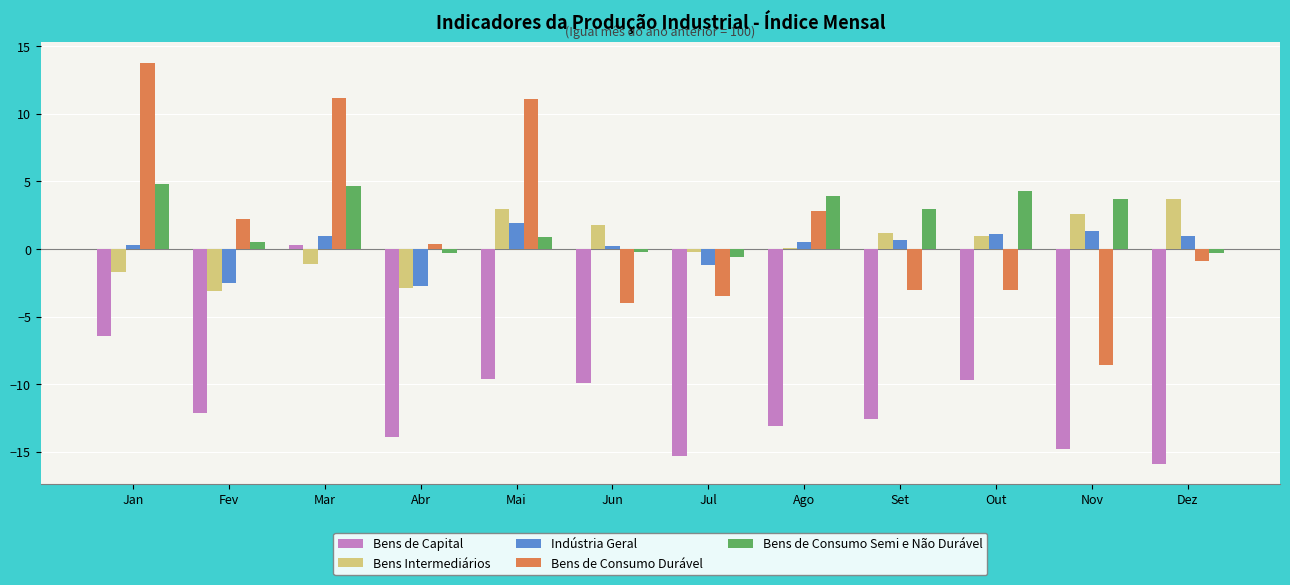

At which label does Bens de Consumo Durável reach its peak?

Jan